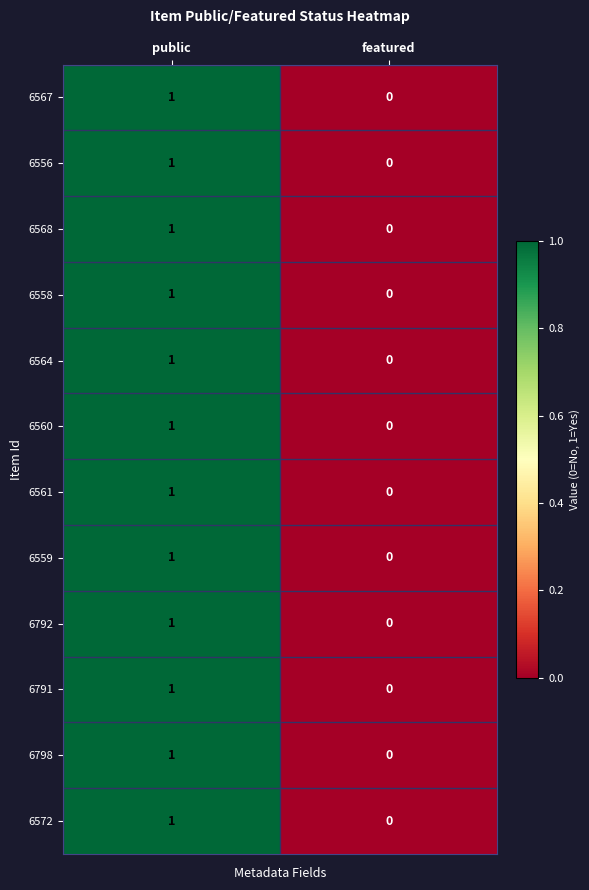

The value of 6564 at featured is -1. True or false?

False